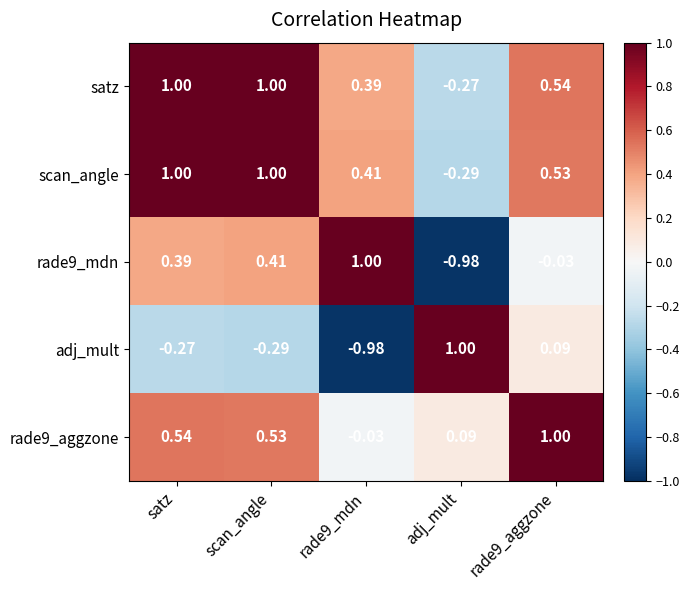

Which category has the highest value in the adj_mult series?

adj_mult